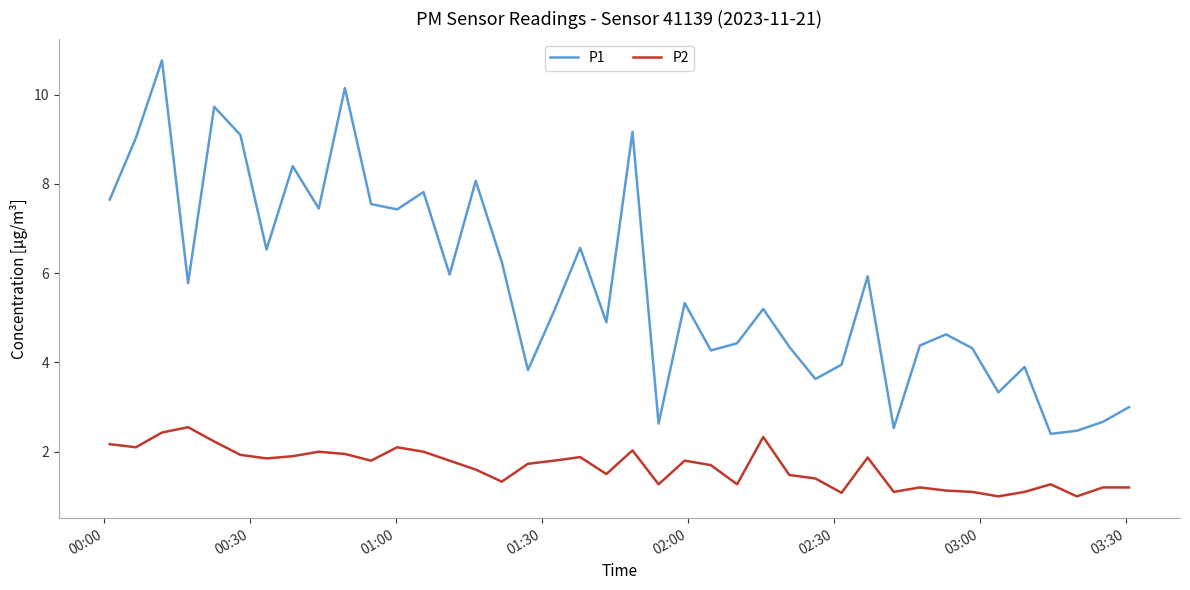

What are all the series names shown in the legend?

P1, P2